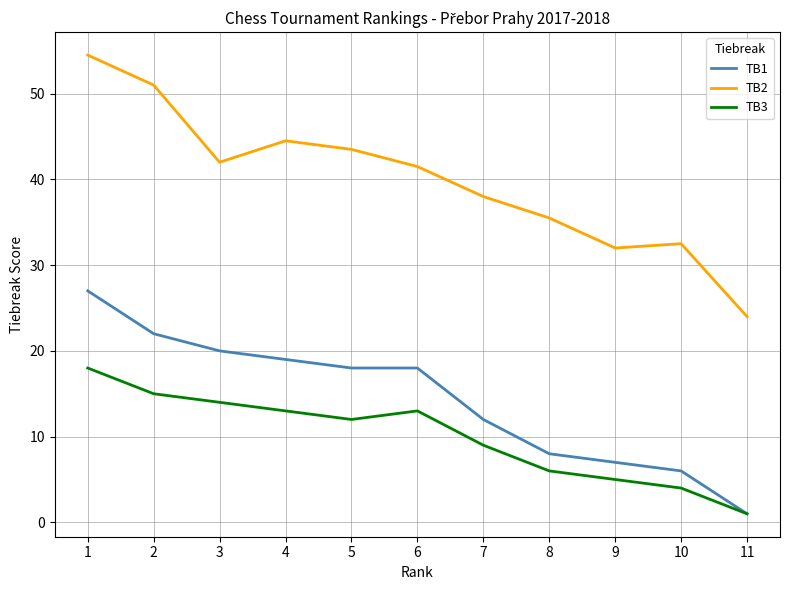

At which category is the sum across all series the highest?

1